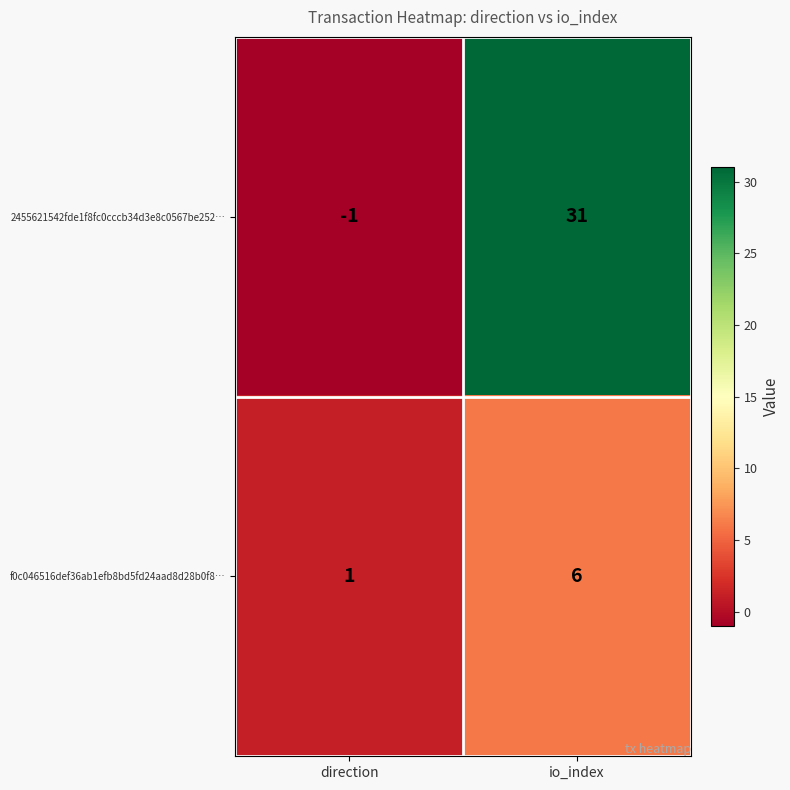

Reading left to right, list all the values displayed in this chart.

2455621542fde1f8fc0cccb34d3e8c0567be252…: -1	31
f0c046516def36ab1efb8bd5fd24aad8d28b0f8…: 1	6